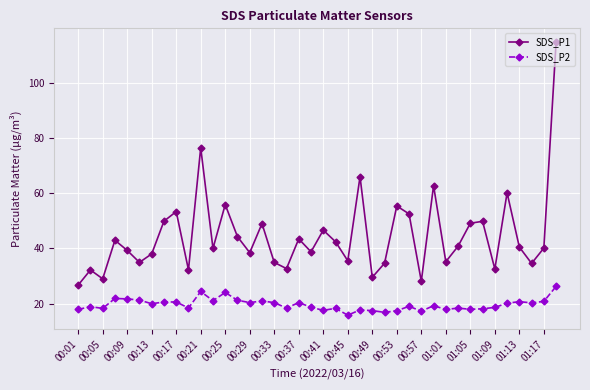

Rank the series by their average value, from lowest to highest.

SDS_P2, SDS_P1